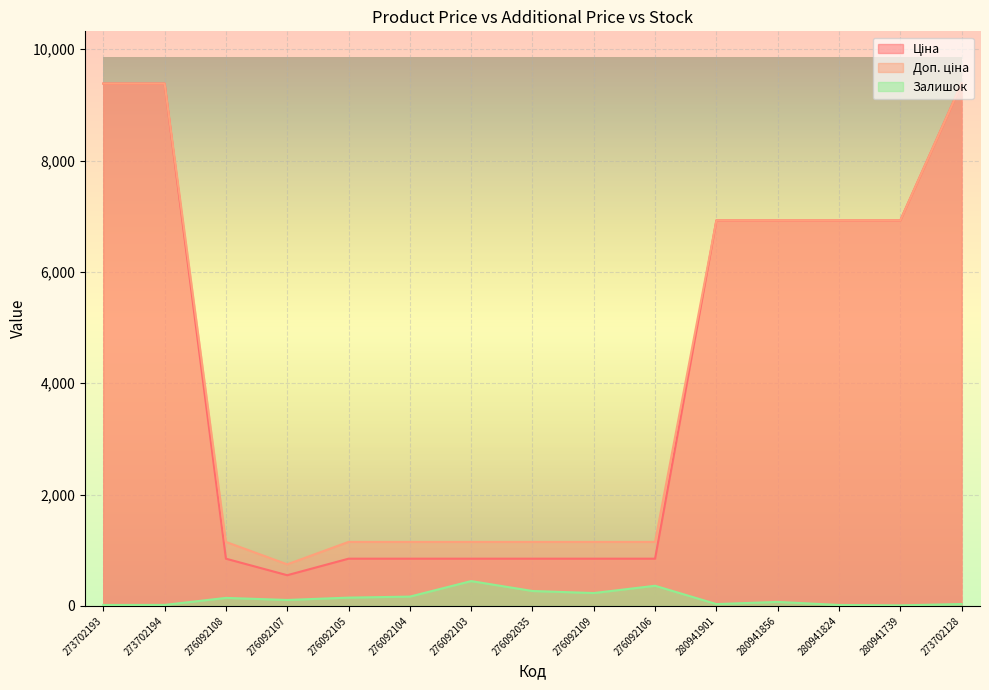

True or false: Доп. ціна and Ціна intersect in this chart.

False